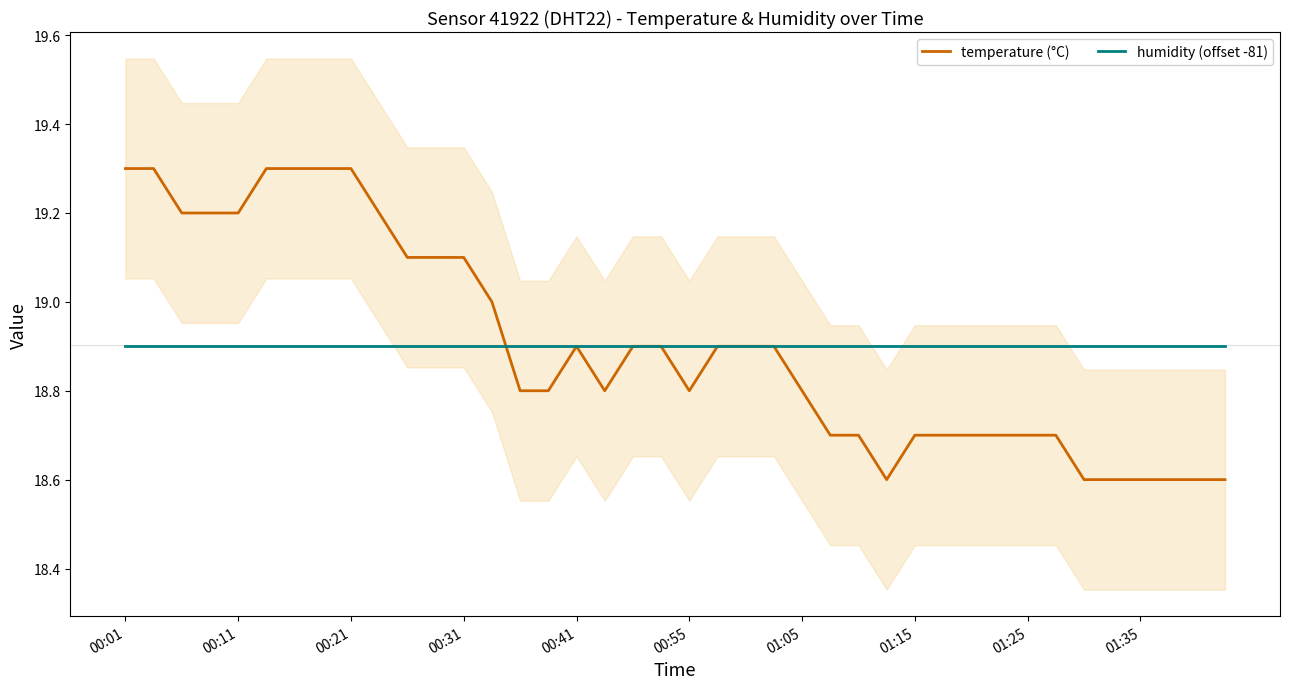

What is the highest value of the temperature (°C) series?

19.3